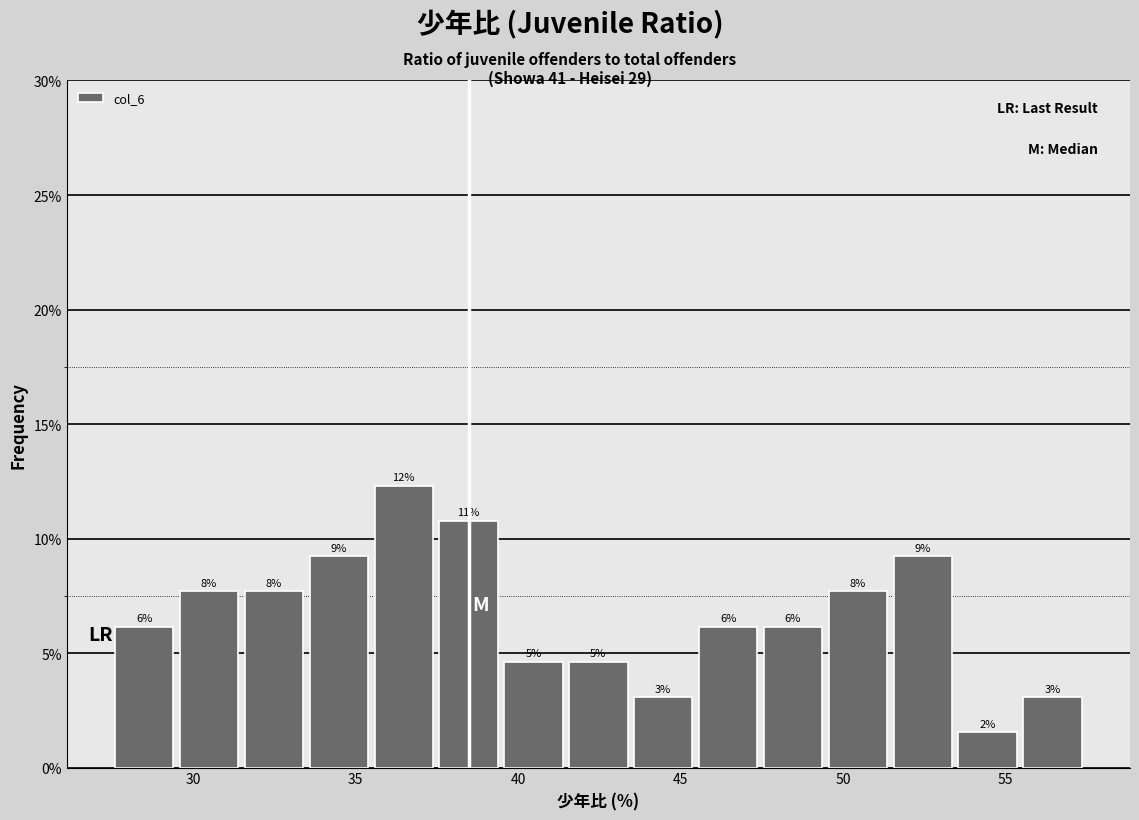

Read against the x-axis, roughly where is the centre of the tallest bar?

36.5